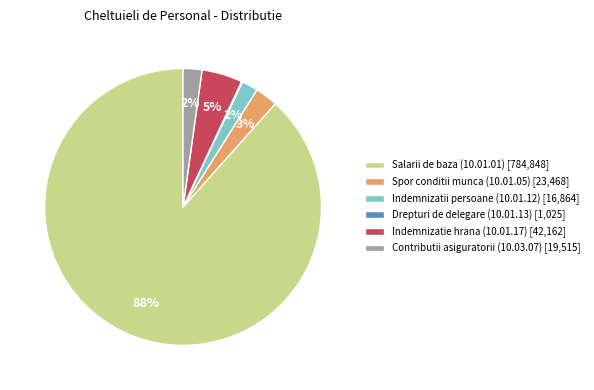

Which has a higher value, Indemnizatie hrana (10.01.17) [42,162] or Contributii asiguratorii (10.03.07) [19,515]?

Indemnizatie hrana (10.01.17) [42,162]